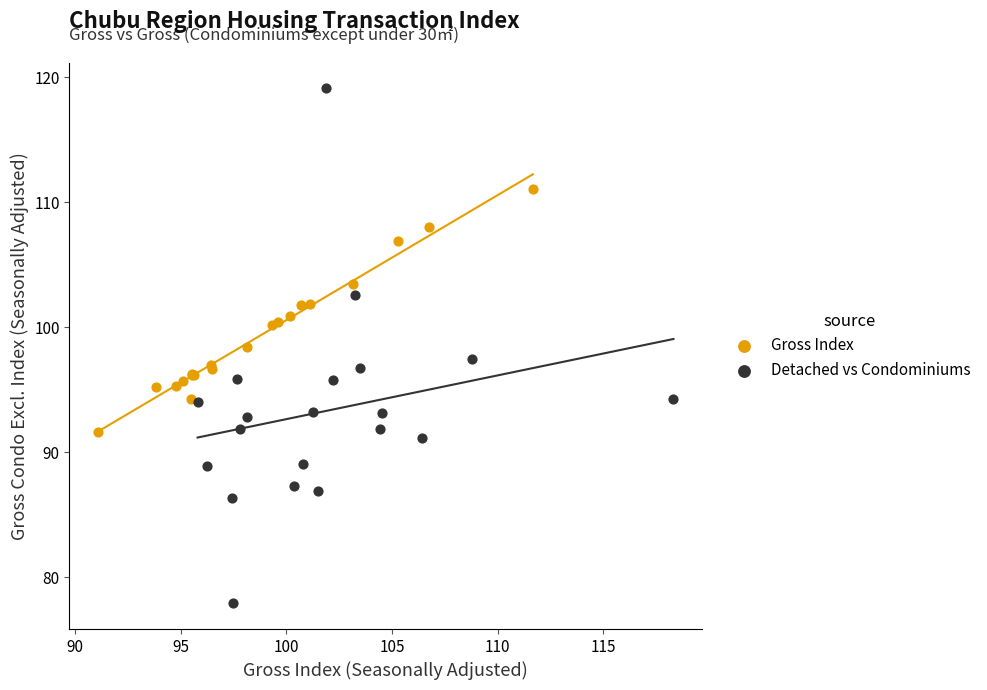

What are all the series names shown in the legend?

Gross Index, Detached vs Condominiums